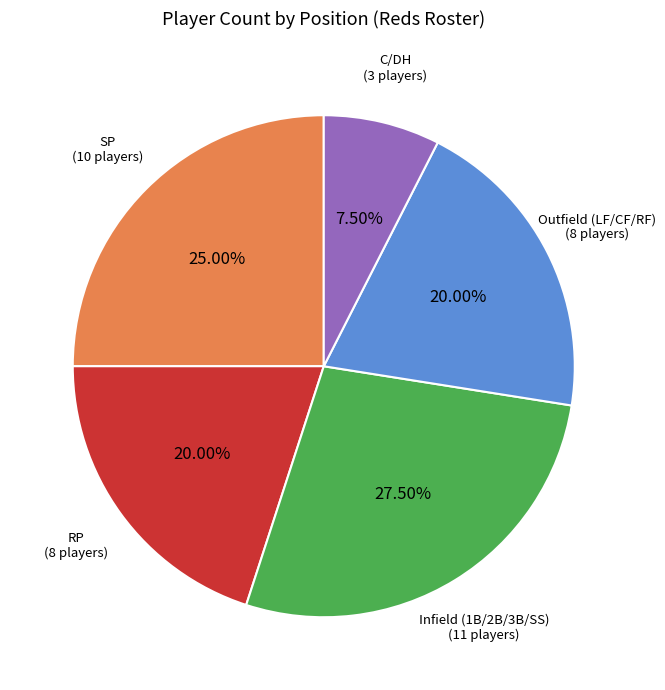

Is there any slice that represents more than half of the pie?

No